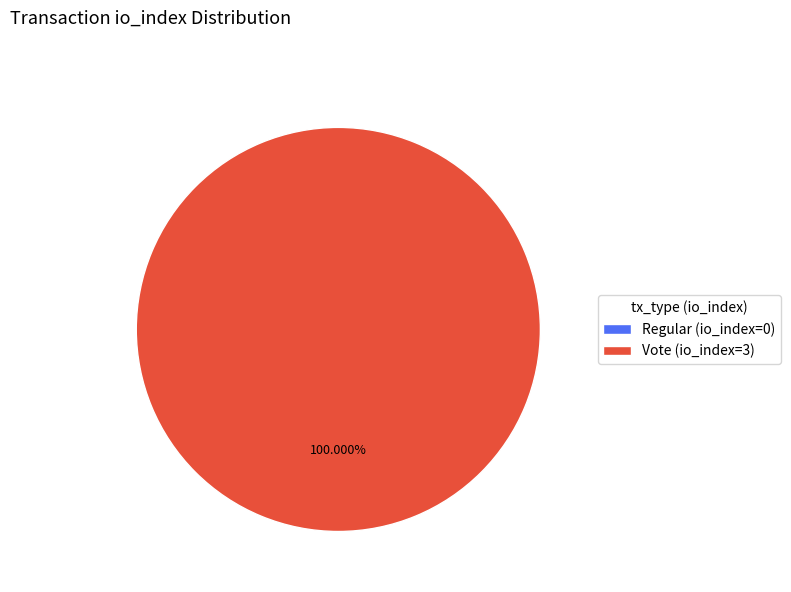

What percentage do Regular (io_index=0) and Vote (io_index=3) together represent?

100.0%